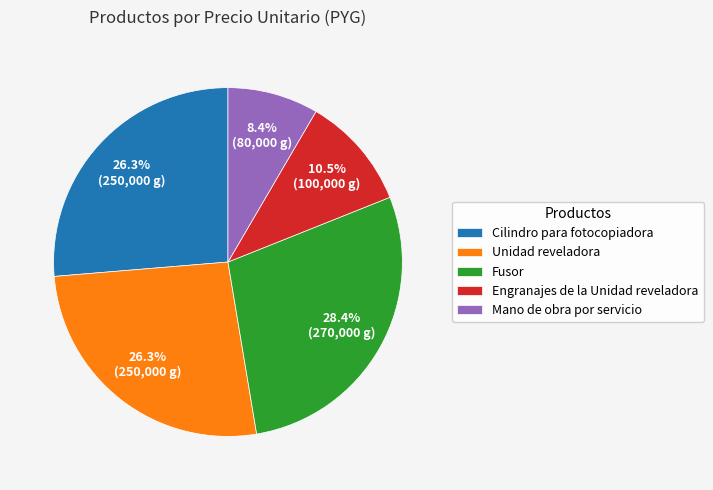

Which has a higher value, Fusor or Cilindro para fotocopiadora?

Fusor